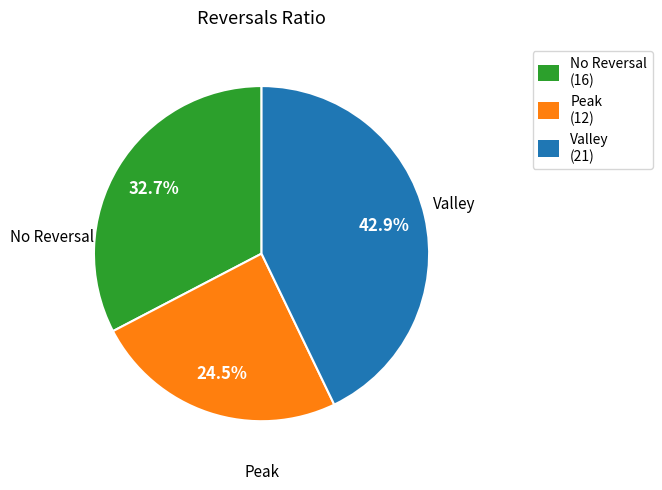

Does any single category account for the majority?

No